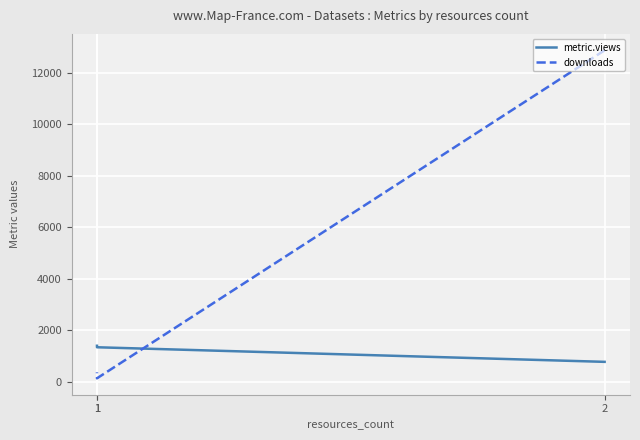

Does the chart display data point markers on the line(s)?

No